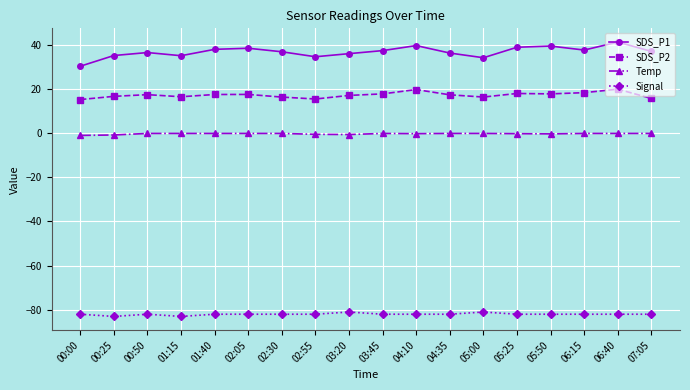

Is it true that SDS_P1 equals 35.0 at 00:25?

True